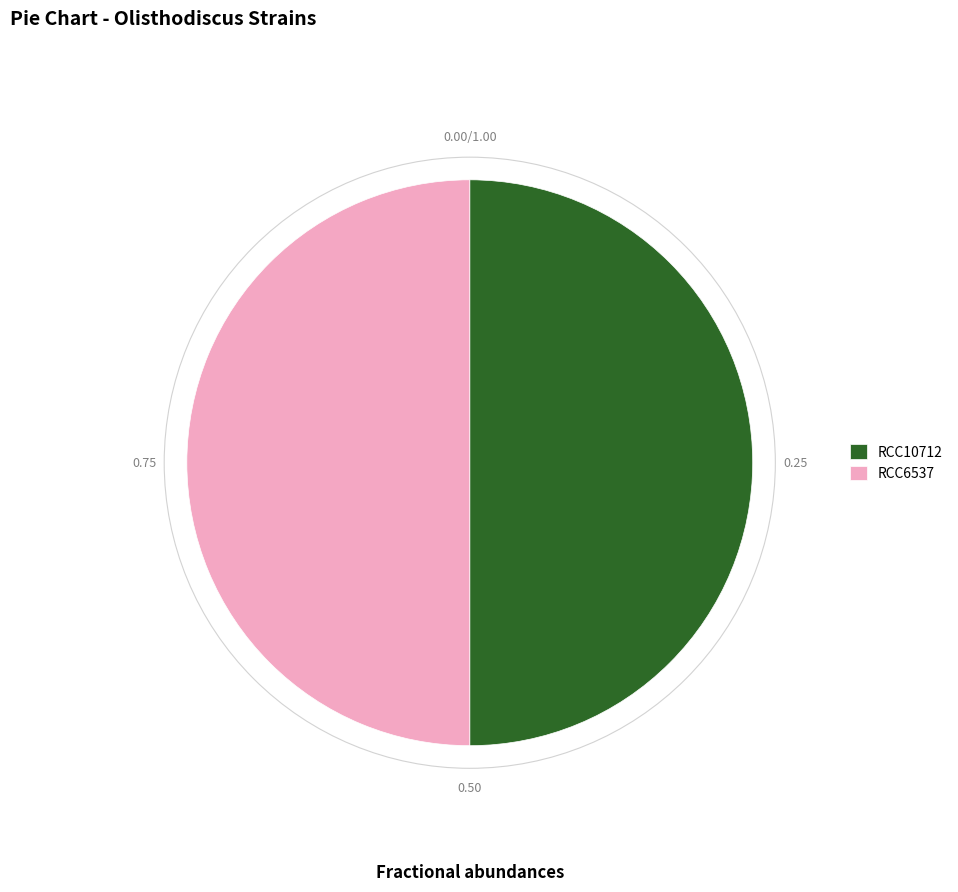

The RCC10712 slice represents 35% of the pie. True or false?

False